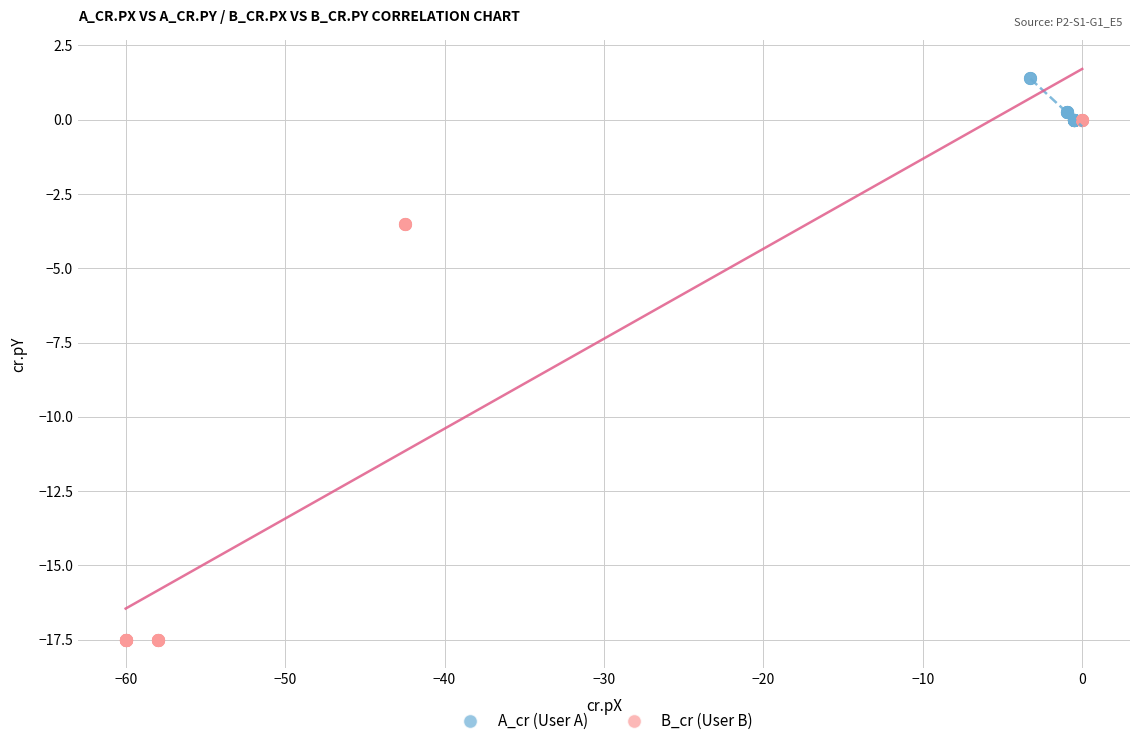

Which series has the largest Y range (max minus min)?

B_cr (User B)